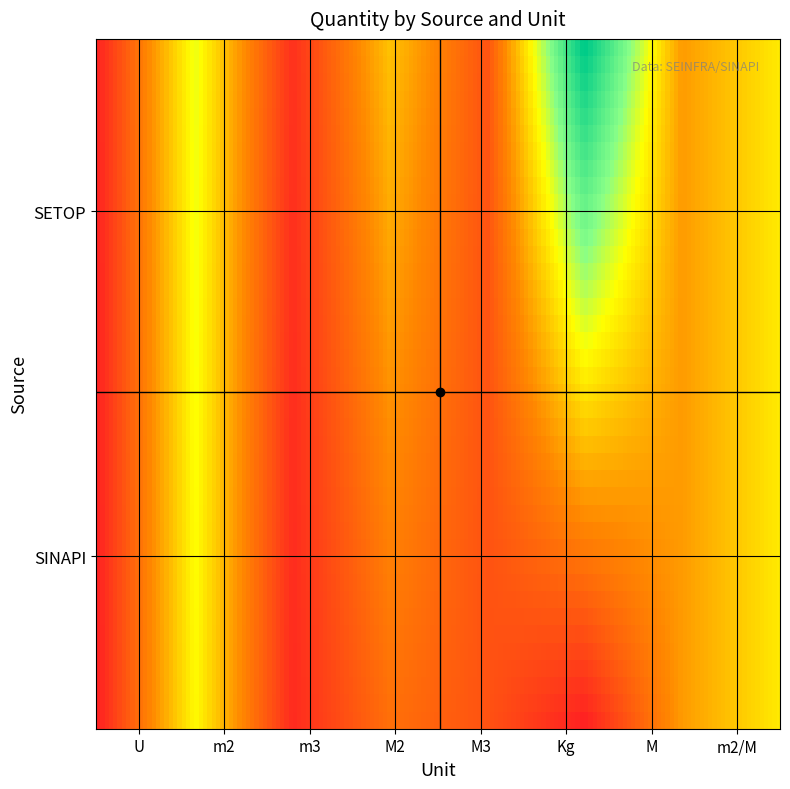

Count the number of categories in the chart.

8